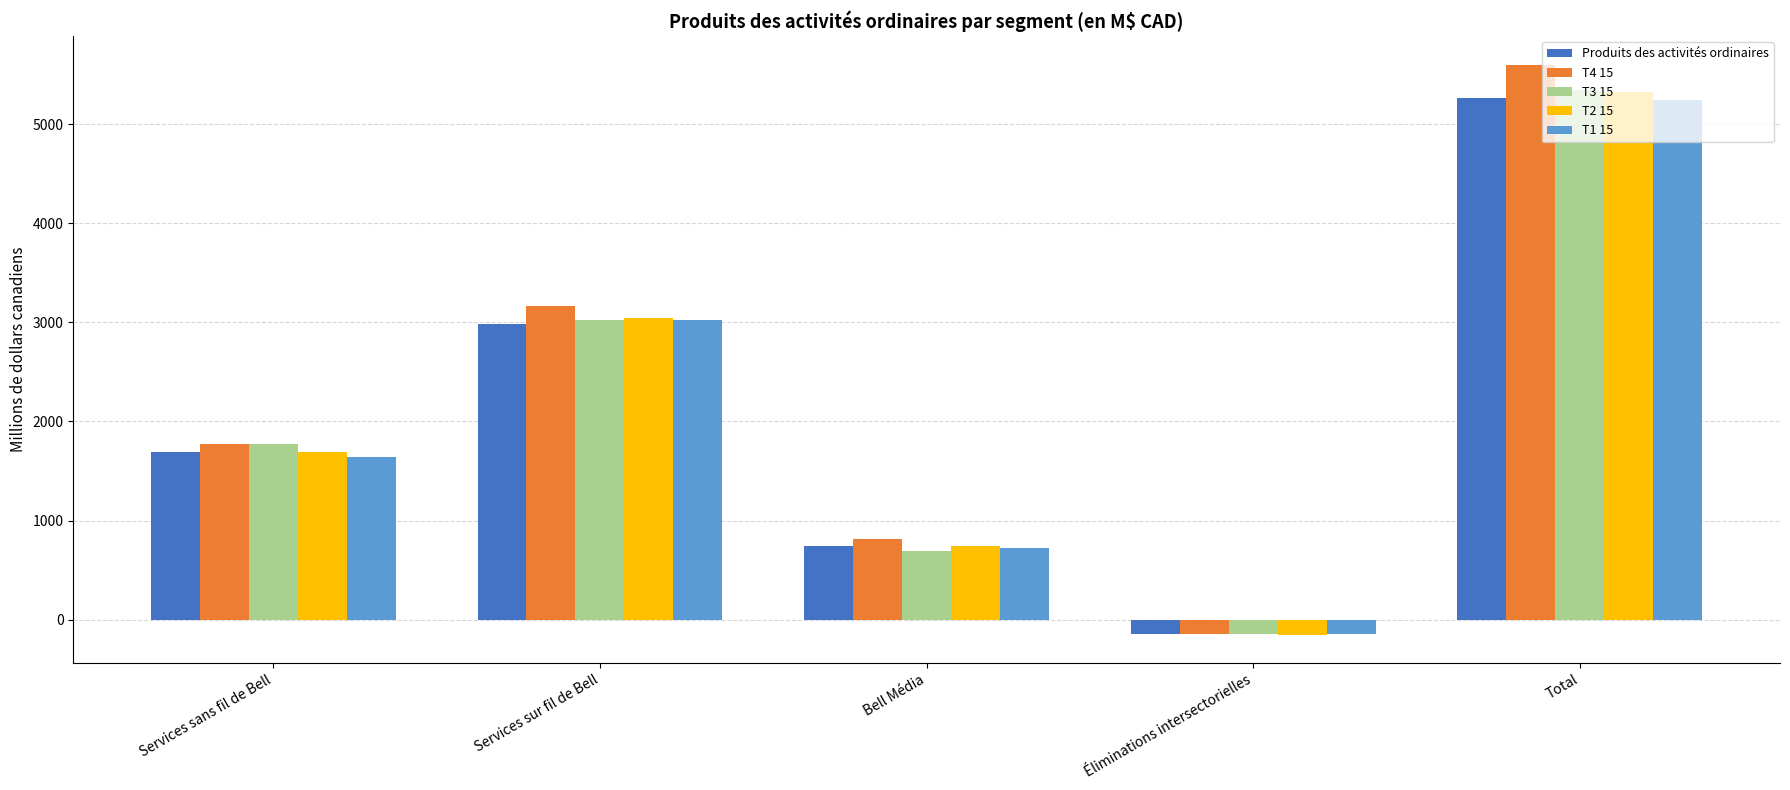

What is the approximate value of T4 15 at Services sur fil de Bell, to the nearest 50?

3150